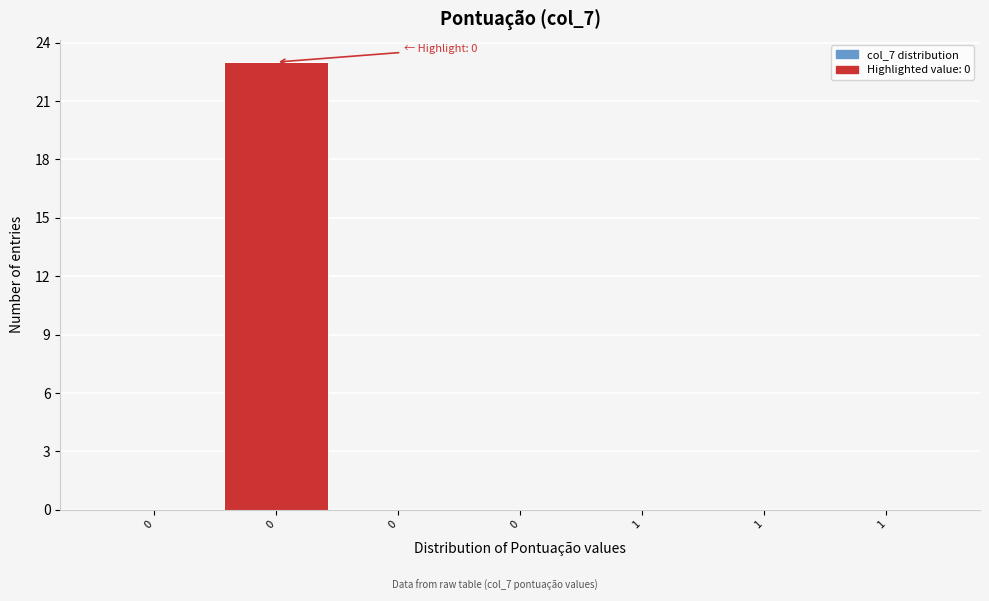

Are the bars horizontal?

No